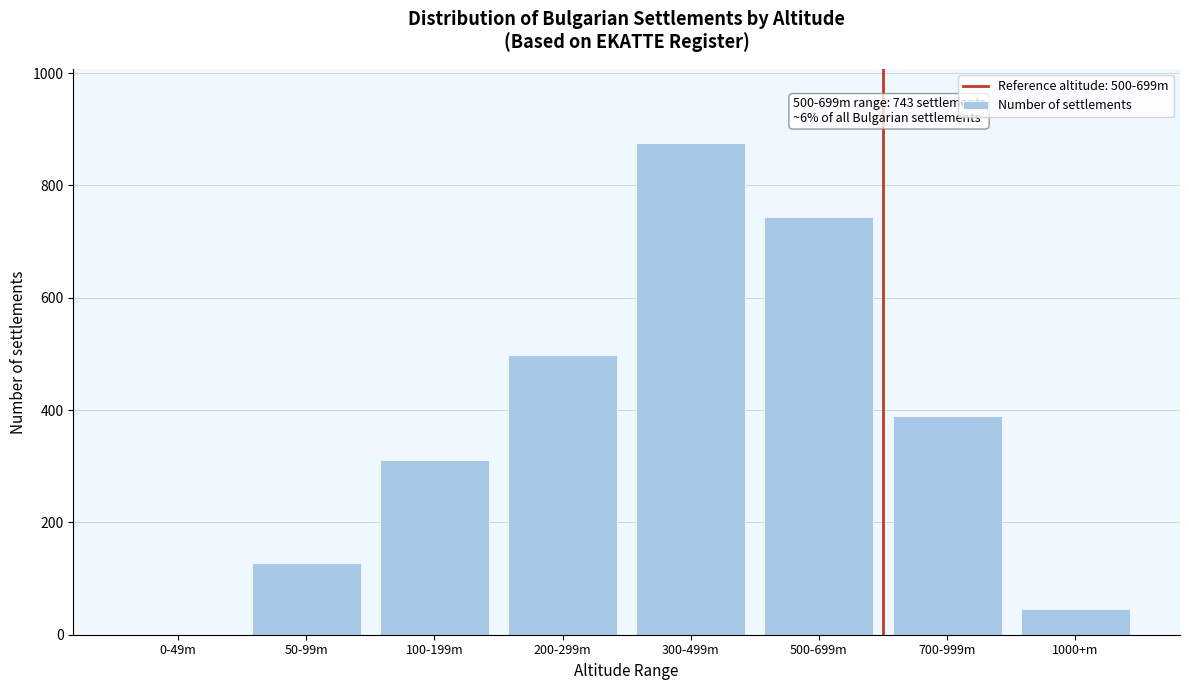

Reading left to right, list all the values displayed in this chart.

0-49m=0	50-99m=127	100-199m=312	200-299m=498	300-499m=876	500-699m=743	700-999m=389	1000+m=45